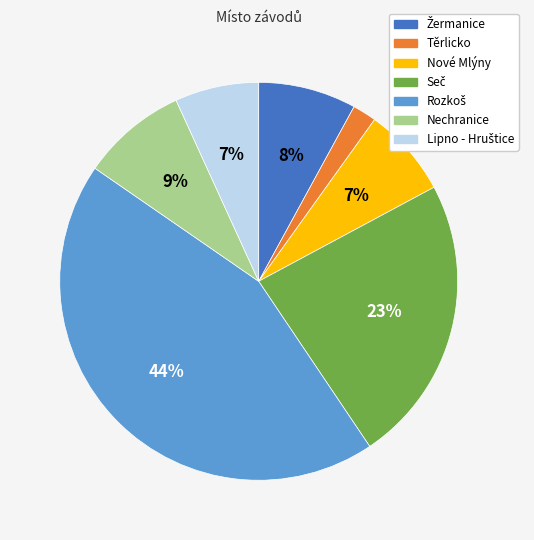

Which category has the smallest portion of the pie?

Těrlicko